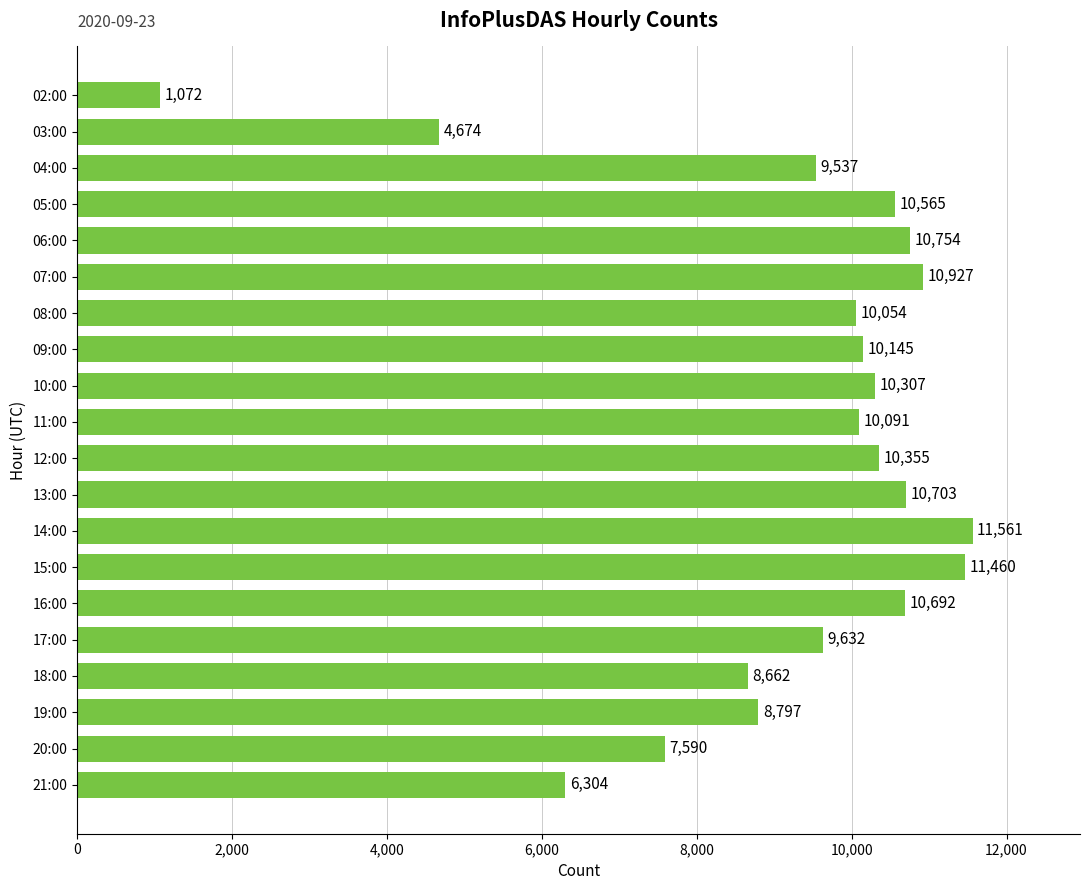

What is the difference between the second highest and minimum values?

10388